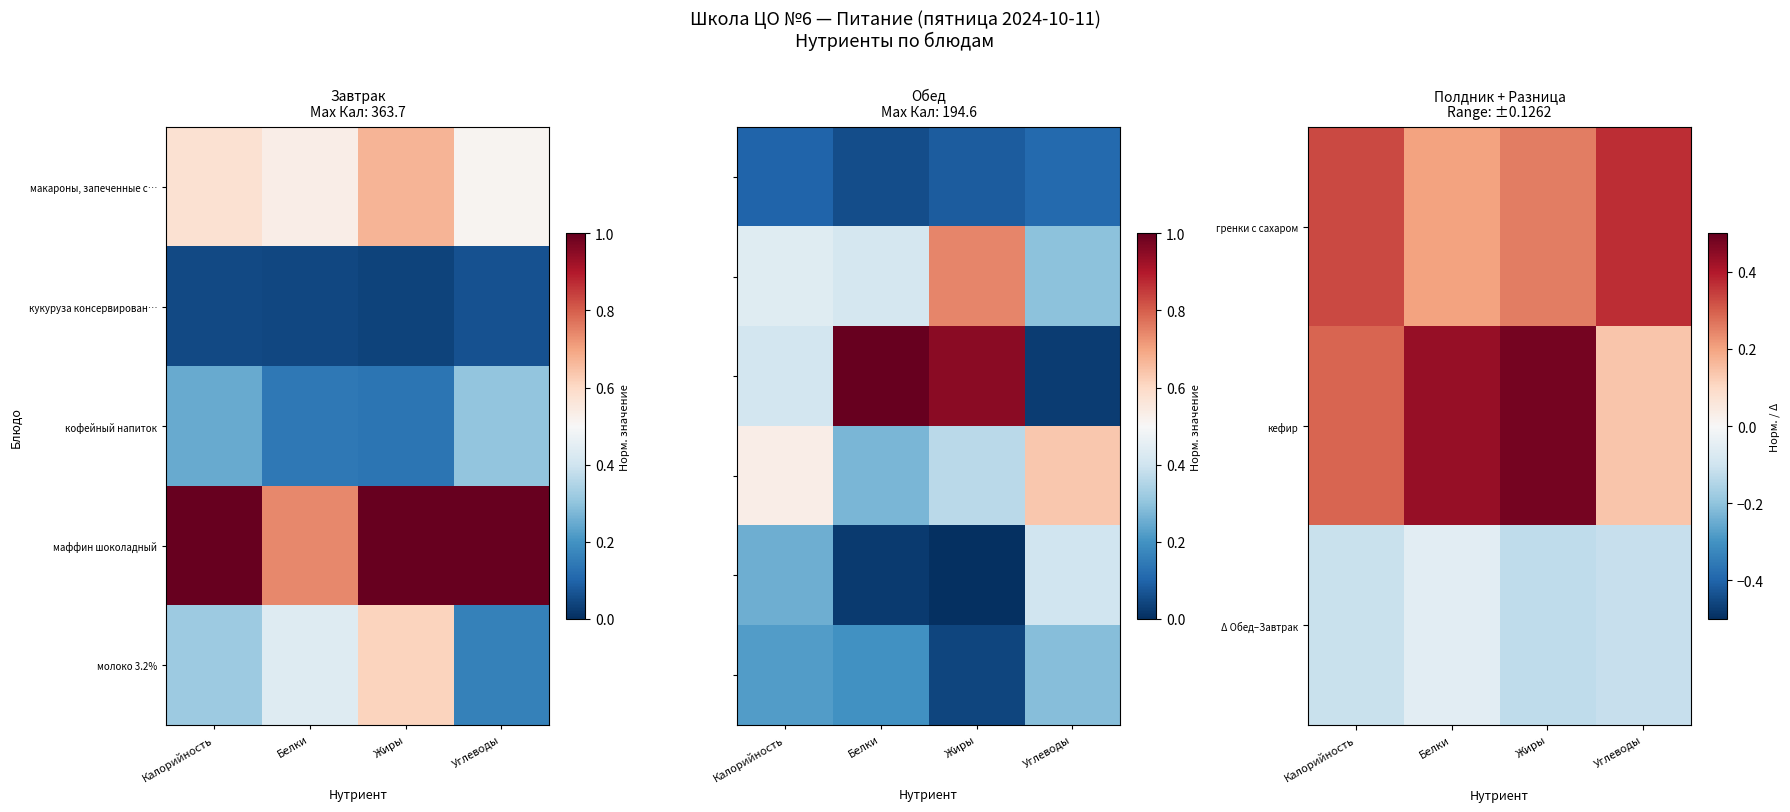

What is the spread (max minus min) of values at Белки?

0.5